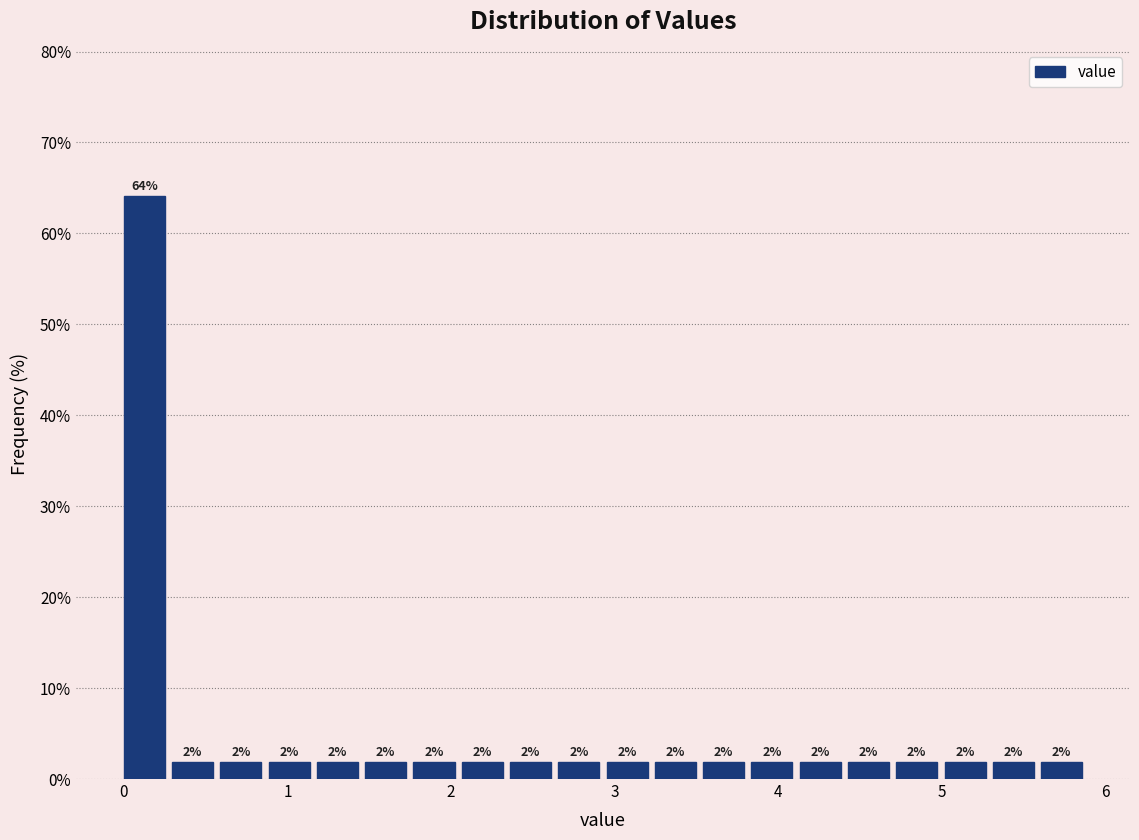

Read against the x-axis, roughly where is the centre of the tallest bar?

0.1